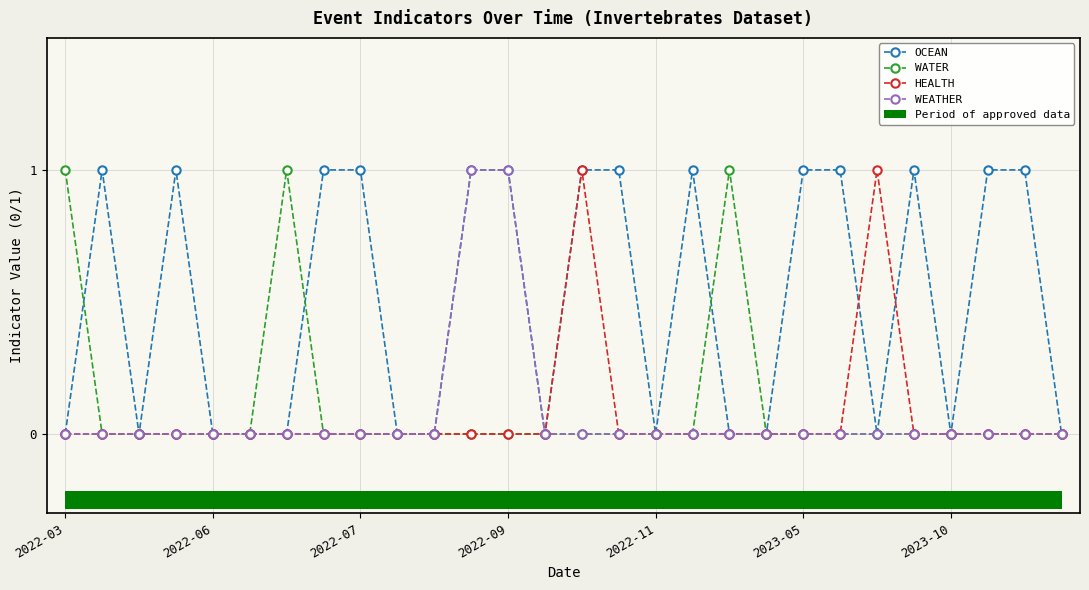

Does the chart contain stacked bars?

No